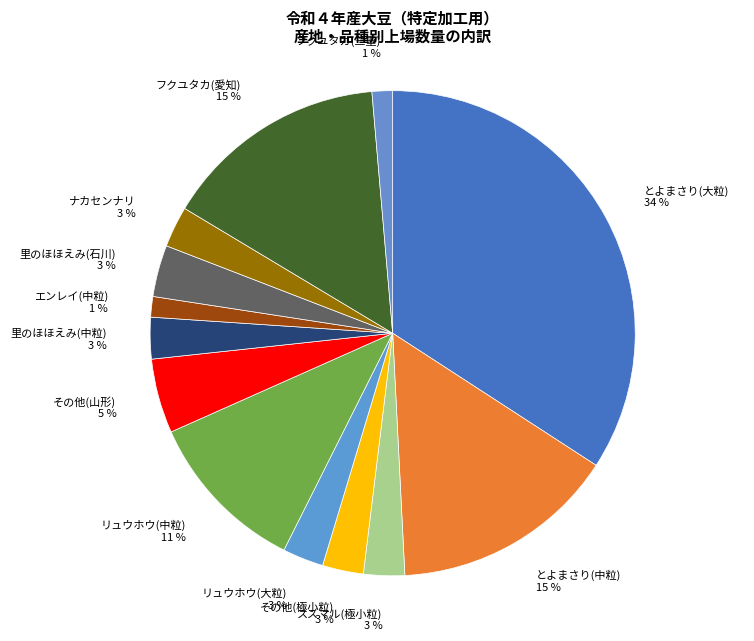

To the nearest percent, what percentage of the pie is リュウホウ(中粒)?

11%